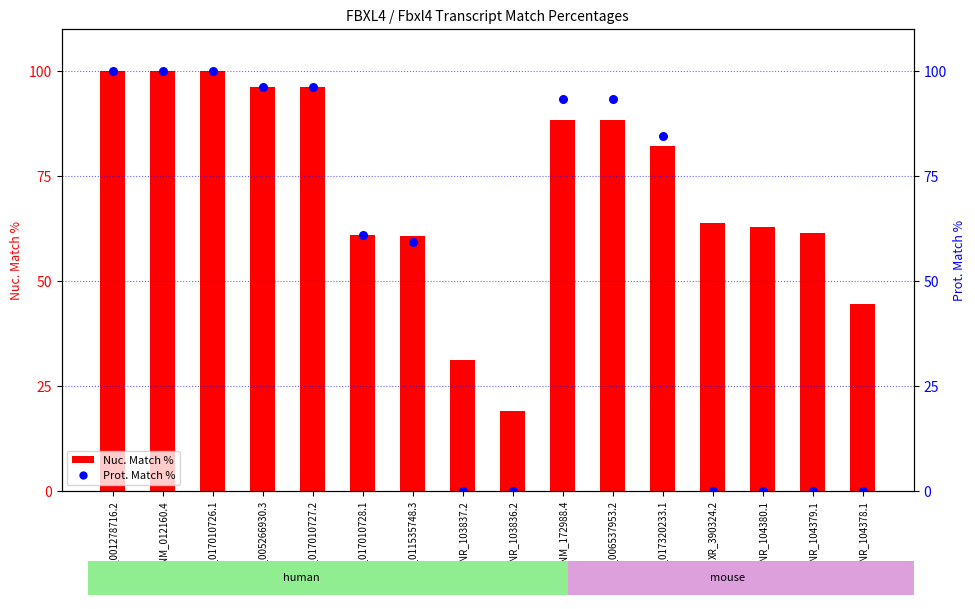

At which category is the sum across all series the highest?

NM_001278716.2